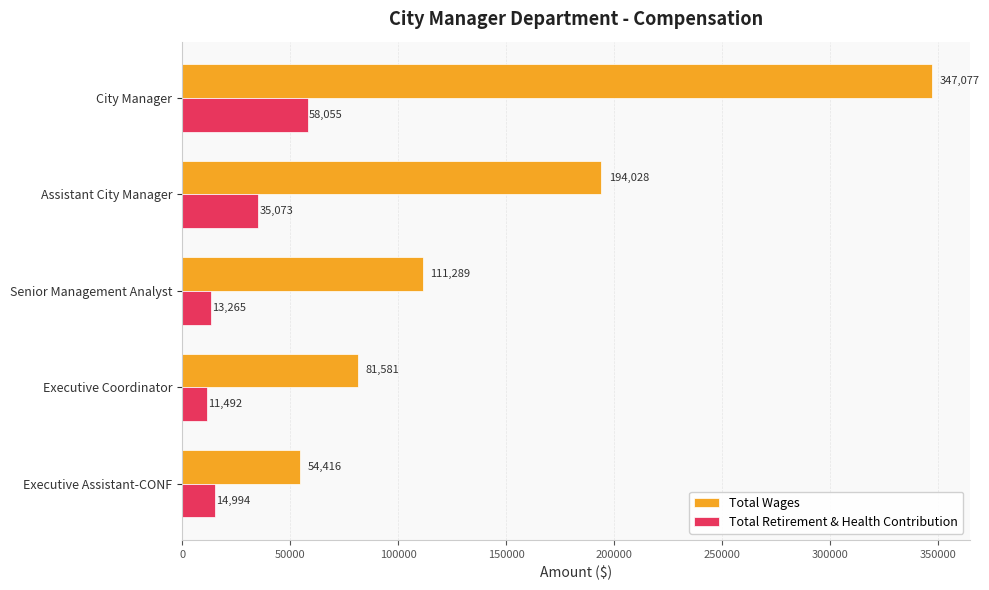

Count the number of data series in this chart.

2